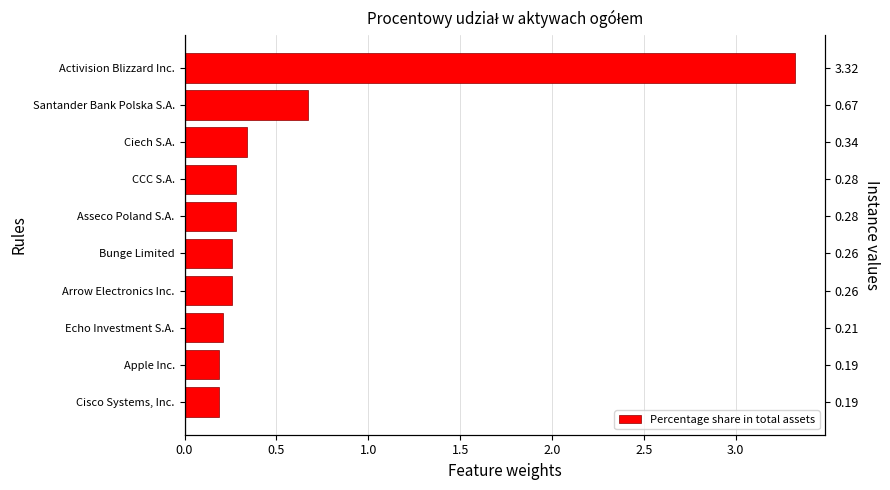

What is the difference between the second highest and minimum values?

0.5